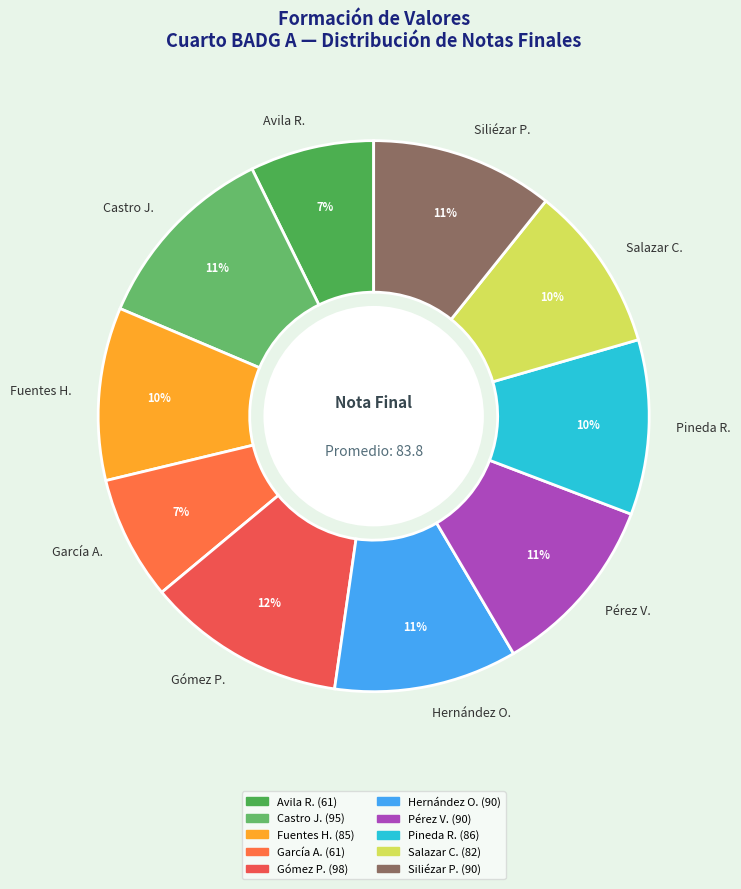

Does any single category account for the majority?

No